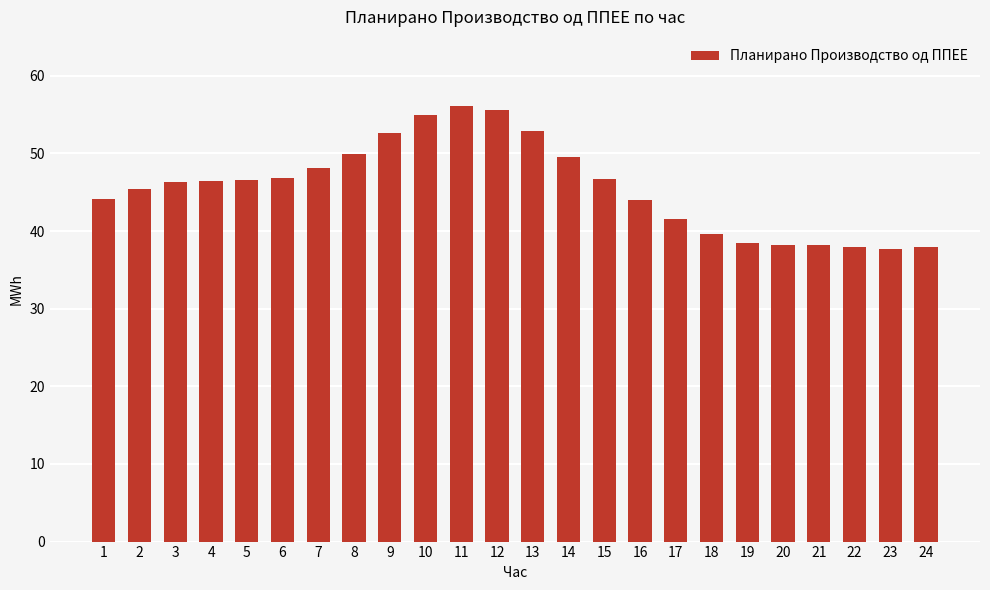

What is the smallest value displayed?

37.7